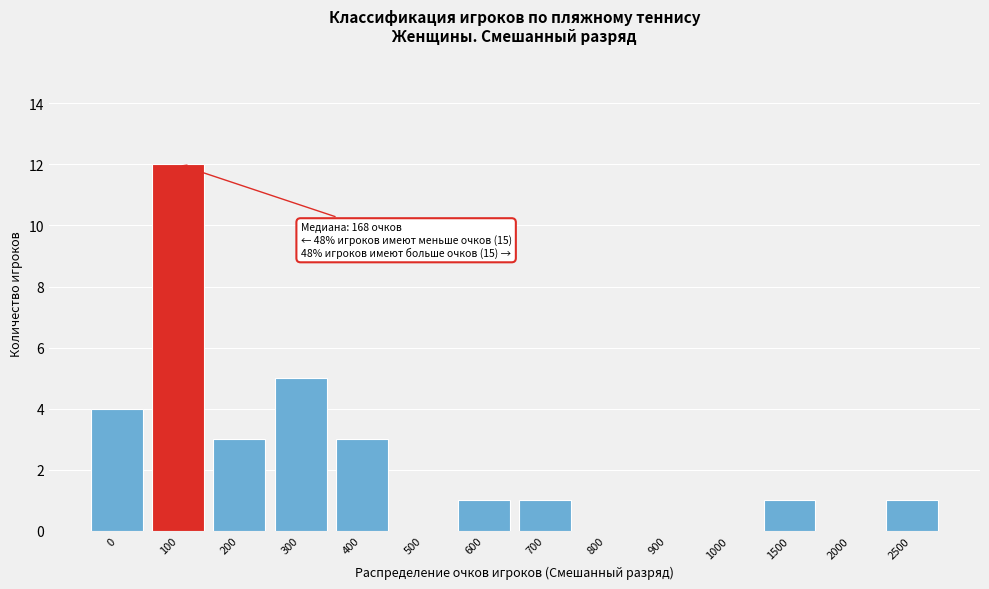

Reading left to right, transcribe all the data shown in this chart.

0=4	100=12	200=3	300=5	400=3	500=0	600=1	700=1	800=0	900=0	1000=0	1500=1	2000=0	2500=1